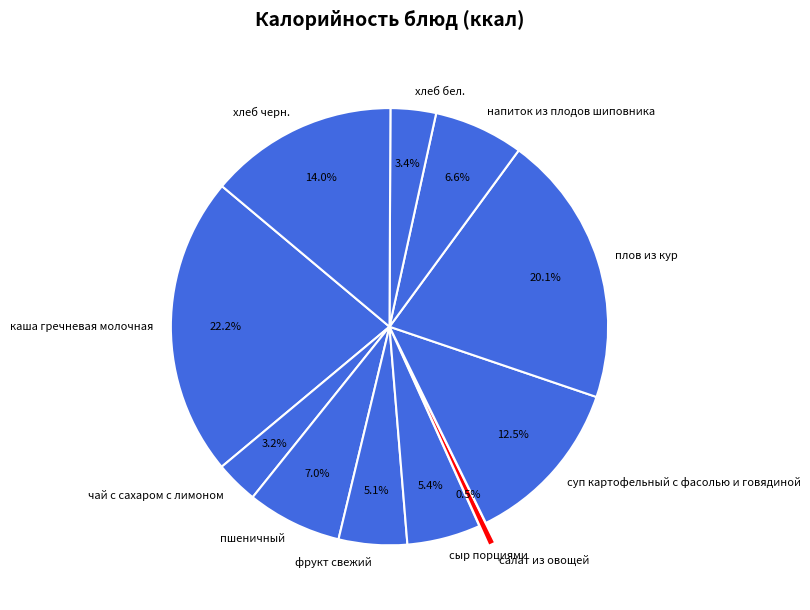

True or false: чай с сахаром с лимоном accounts for 3% of the total.

True